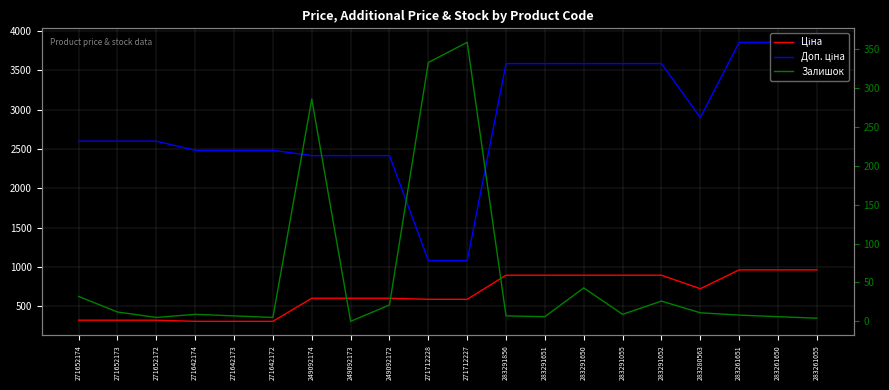

Where is the first local minimum for Ціна?

283280563